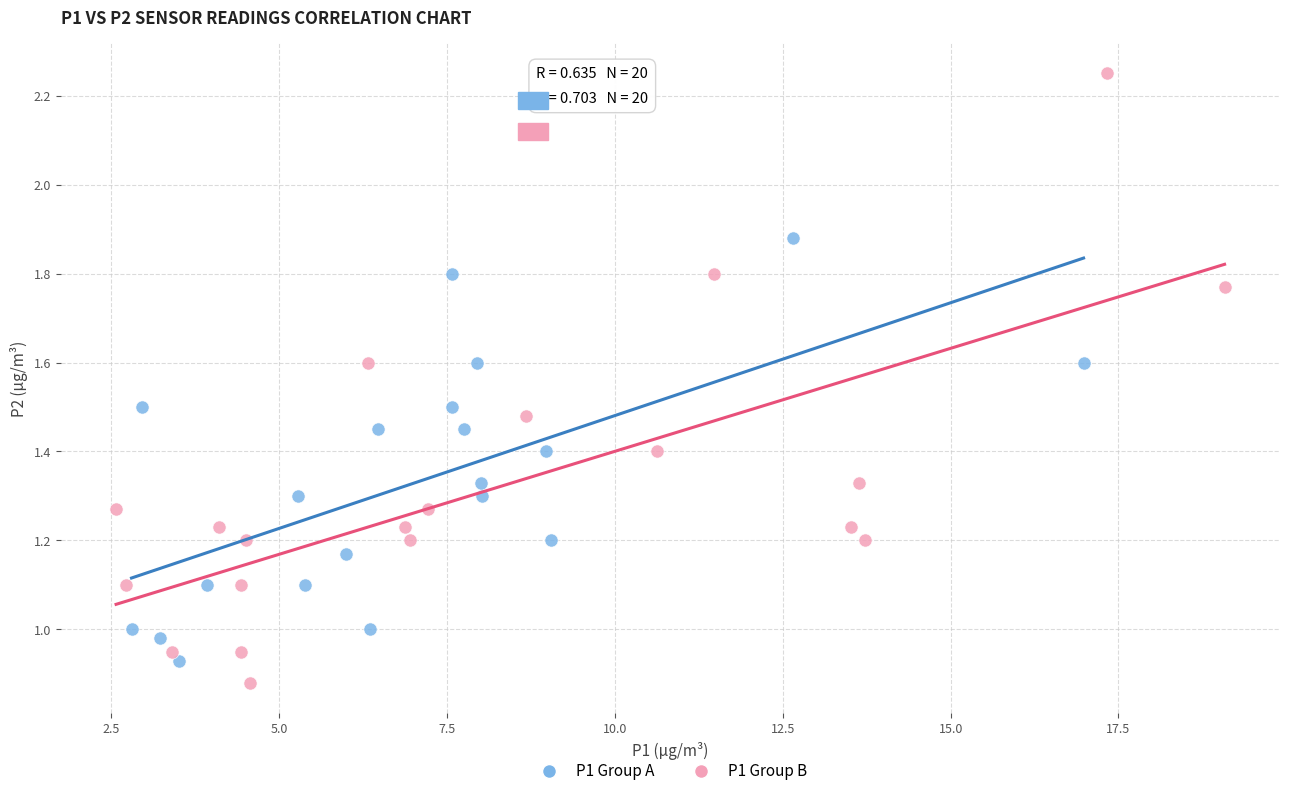

Which series contains the highest Y value?

P1 Group B